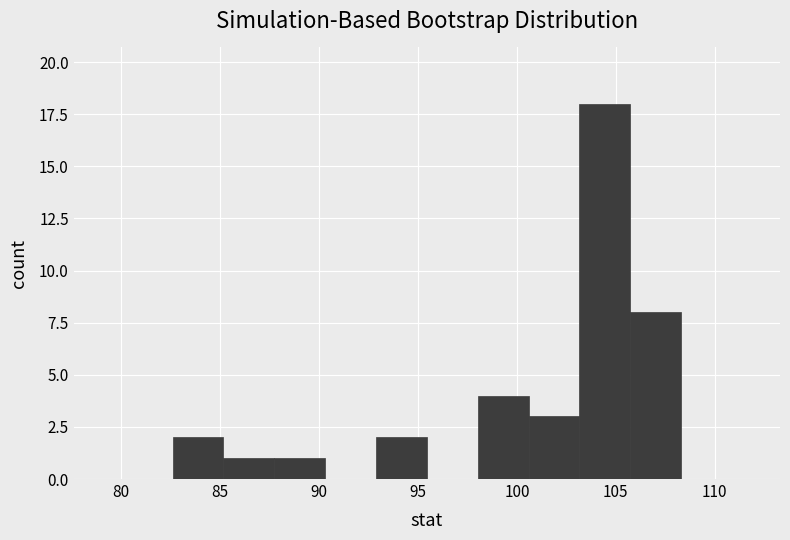

Which range on the x-axis has the tallest bar?

103.0 to 105.5